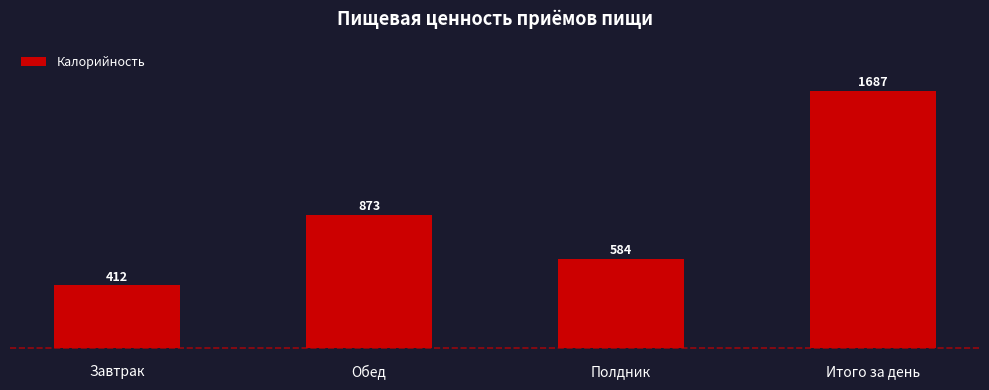

What is the label of the 4th bar from the left?

Итого за день